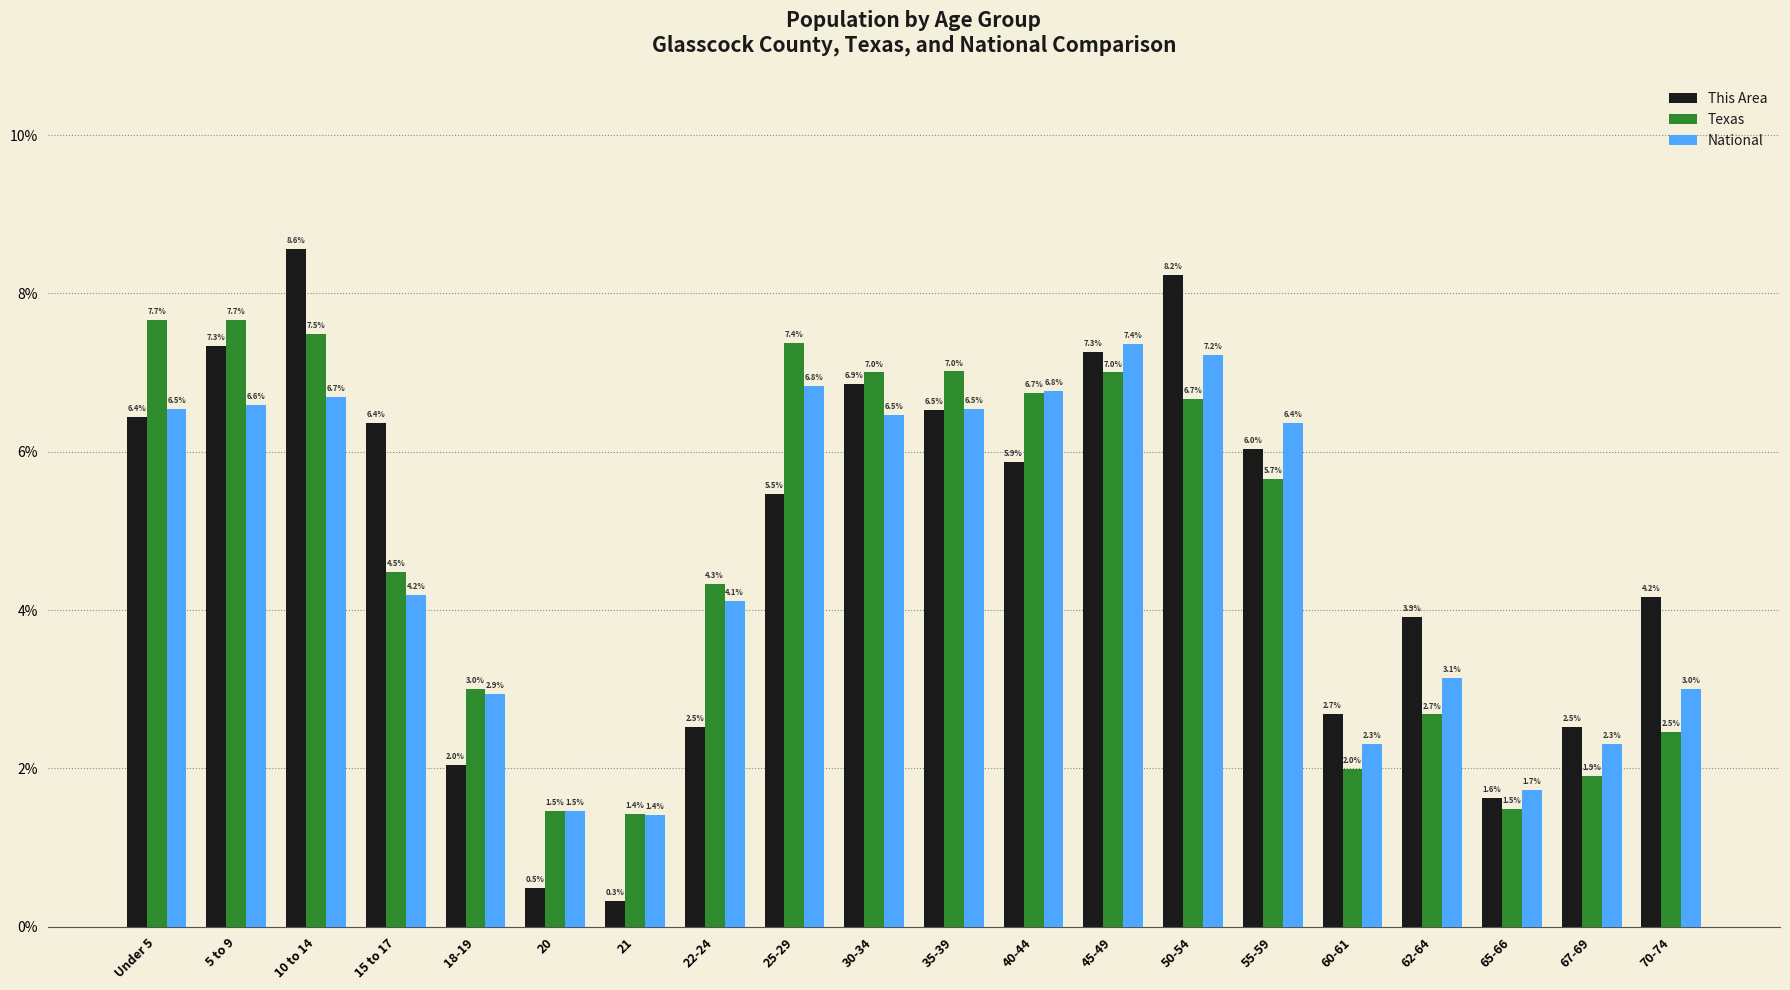

What is the label of the 1st bar from the left?

Under 5